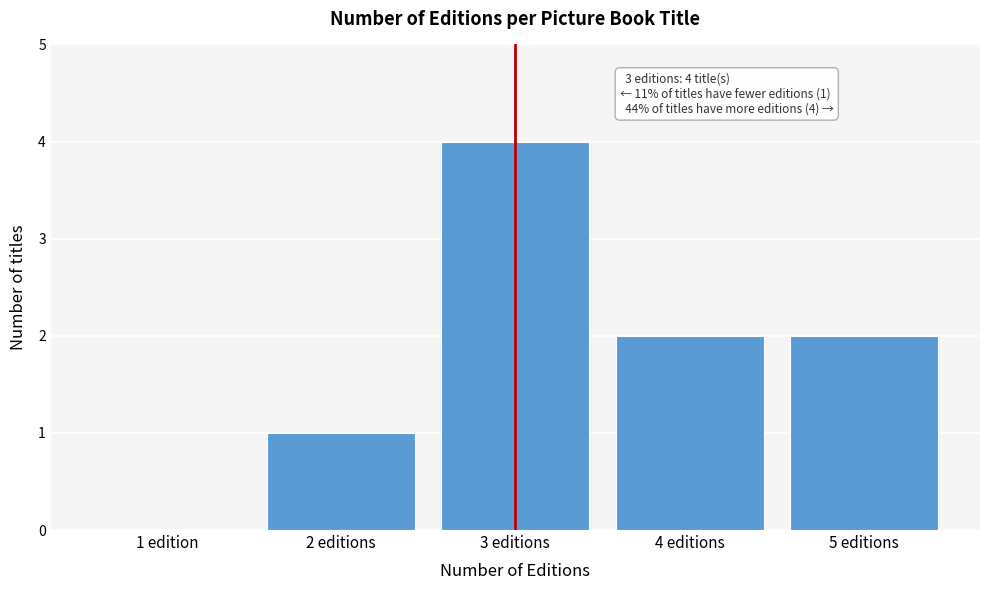

Reading left to right, extract all data points from this chart.

1 edition=0	2 editions=1	3 editions=4	4 editions=2	5 editions=2